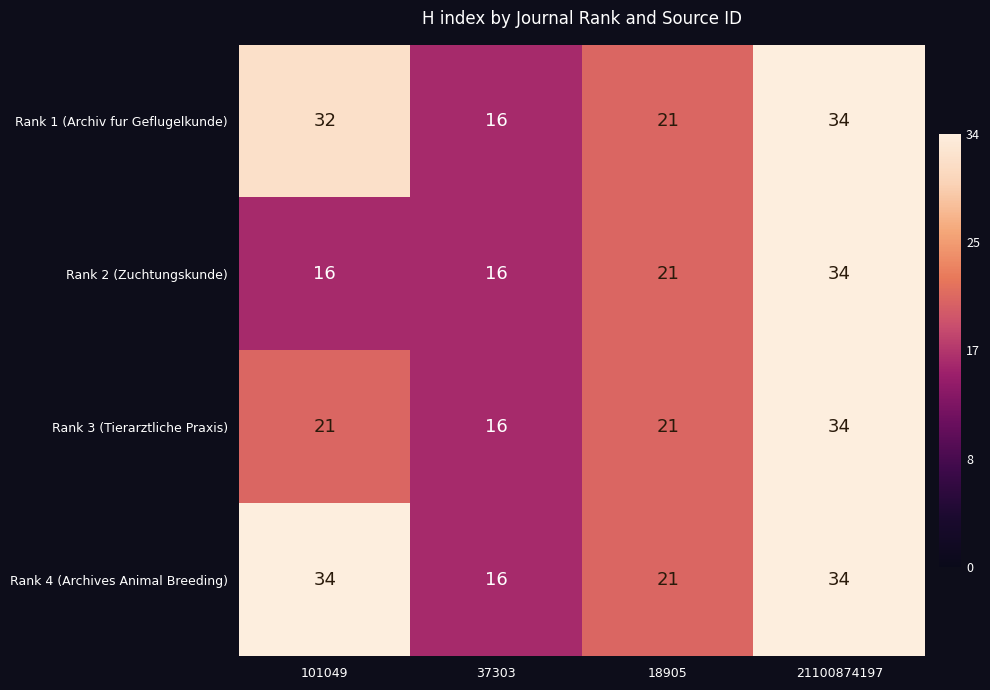

At which category is the sum across all series the highest?

21100874197